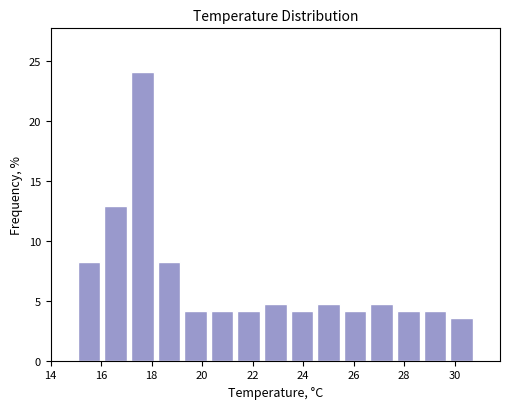

Reading left to right, list every bar in this chart as the range it spans on the x-axis followed by its height. Neither the bar edges nor the heights are printed on the chart, so give them approximately, as read against the axes.

15.0 to 16.0: 8.0
16.0 to 17.2: 13.0
17.2 to 18.2: 24.0
18.2 to 19.2: 8.0
19.2 to 20.2: 4.0
20.2 to 21.4: 4.0
21.4 to 22.4: 4.0
22.4 to 23.4: 4.5
23.4 to 24.4: 4.0
24.4 to 25.6: 4.5
25.6 to 26.6: 4.0
26.6 to 27.6: 4.5
27.6 to 28.6: 4.0
28.6 to 29.8: 4.0
29.8 to 30.8: 3.5